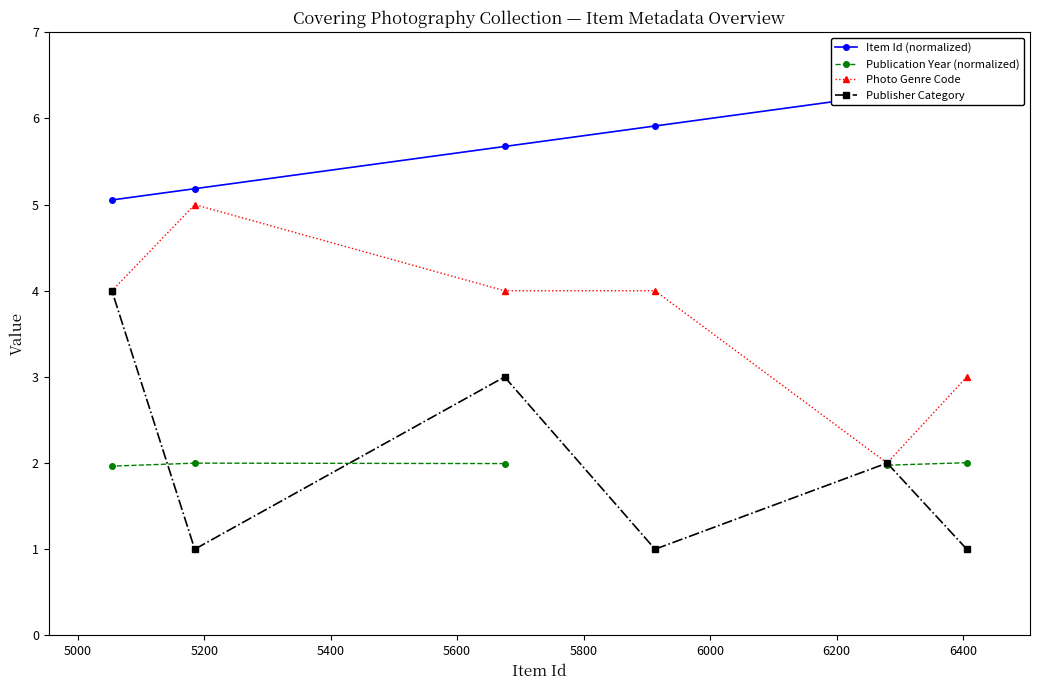

At how many categories does at least one series exceed 2?

6